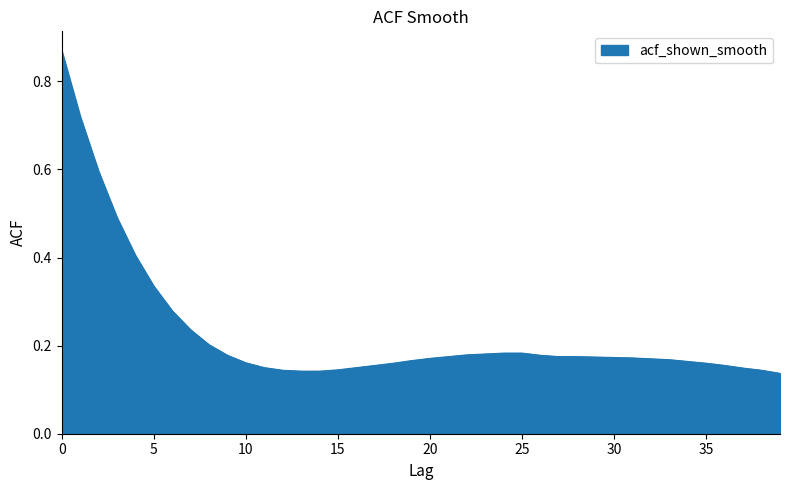

Reading right to left, transcribe all the data shown in this chart.

39=0.1	38=0.1	37=0.1	36=0.2	35=0.2	34=0.2	33=0.2	32=0.2	31=0.2	30=0.2	29=0.2	28=0.2	27=0.2	26=0.2	25=0.2	24=0.2	23=0.2	22=0.2	21=0.2	20=0.2	19=0.2	18=0.2	17=0.2	16=0.1	15=0.1	14=0.1	13=0.1	12=0.1	11=0.1	10=0.2	9=0.2	8=0.2	7=0.2	6=0.3	5=0.3	4=0.4	3=0.5	2=0.6	1=0.7	0=0.9